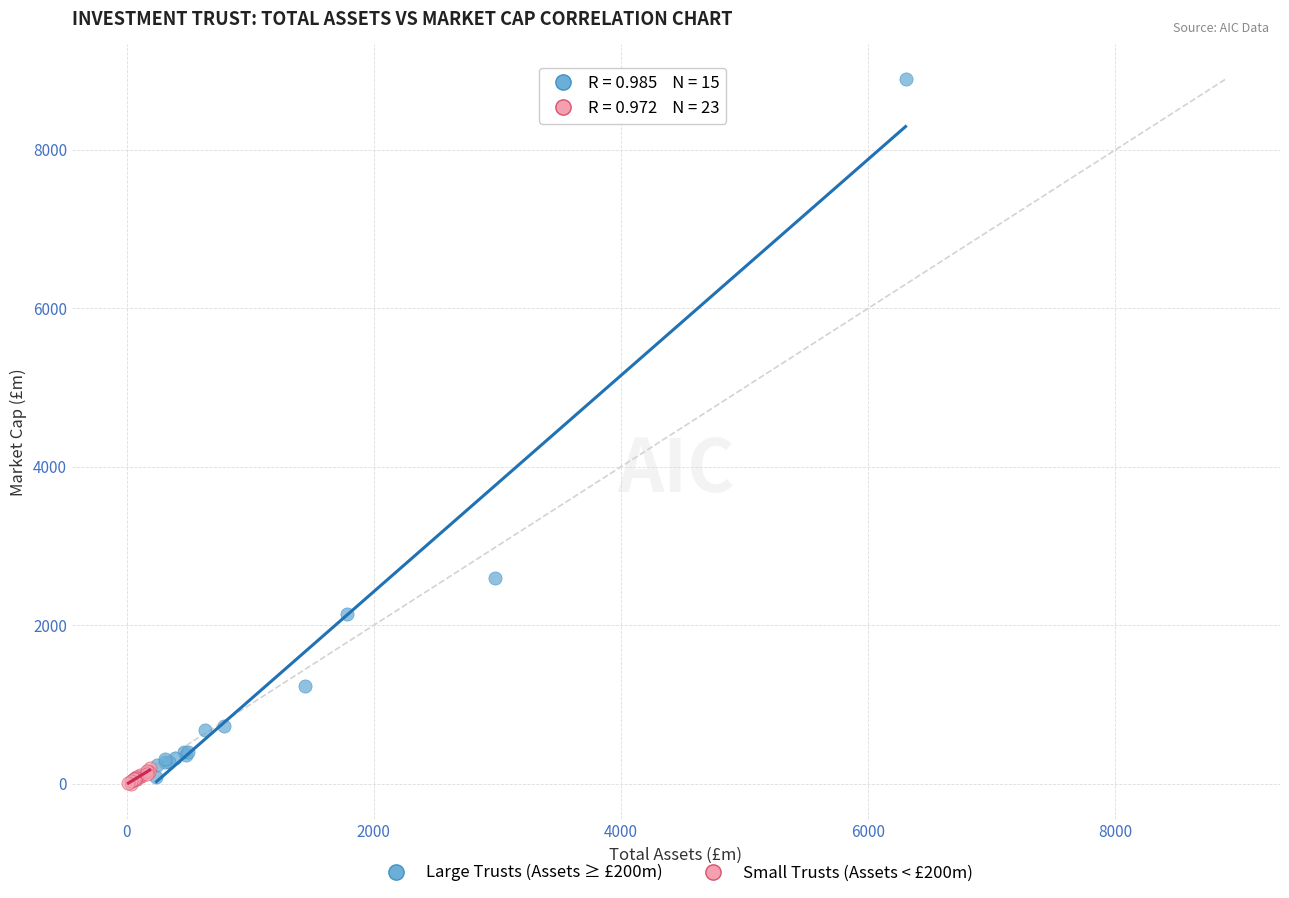

Which series reaches the maximum Y coordinate?

Large Trusts (Assets ≥ £200m)